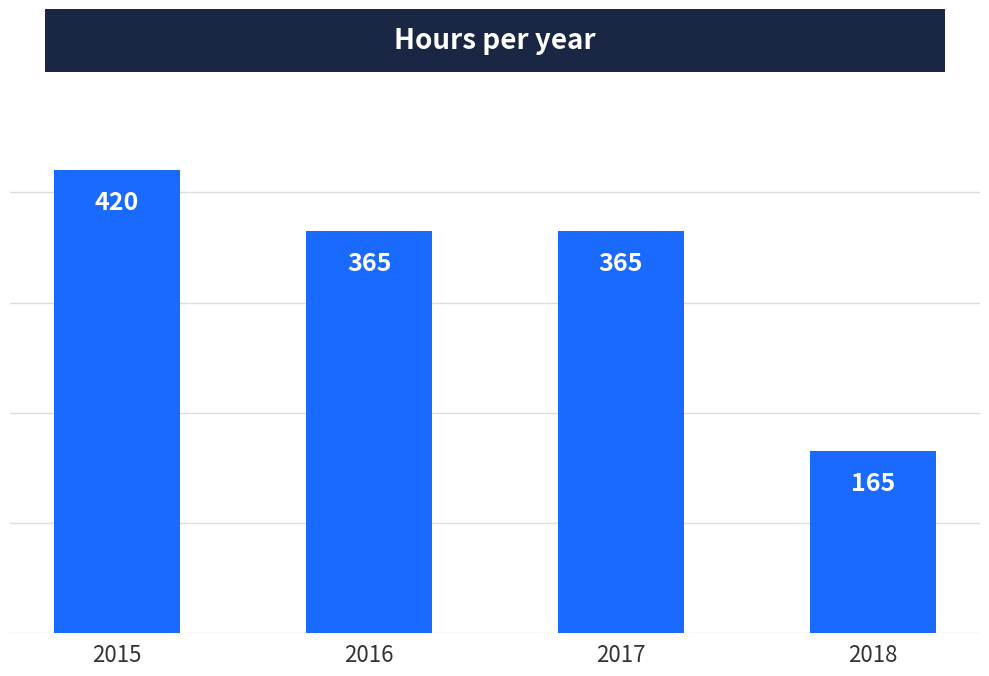

Reading left to right, what are all the values shown in this chart?

420	365	365	165